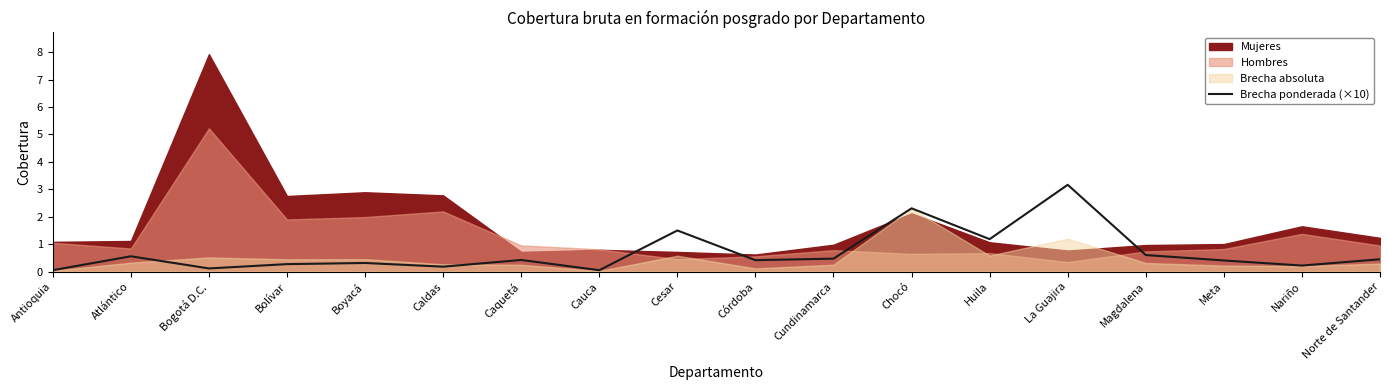

What is the label of the 5th point from the left?

Boyacá